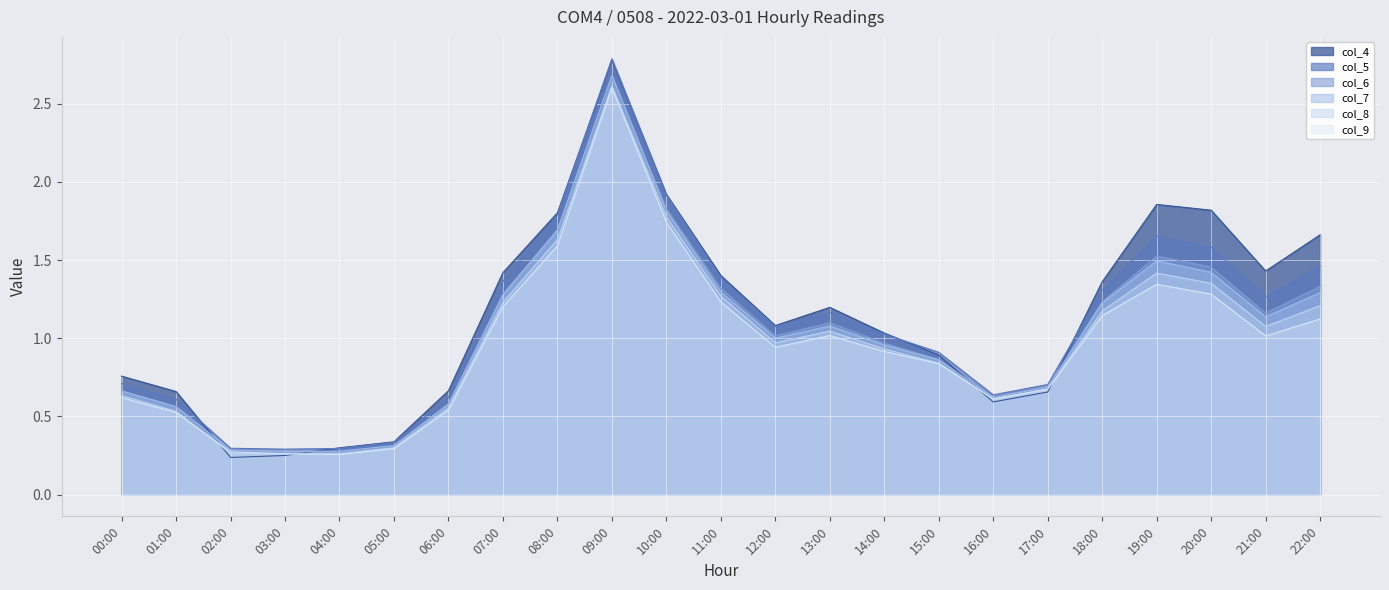

How many lines are shown in the chart?

6